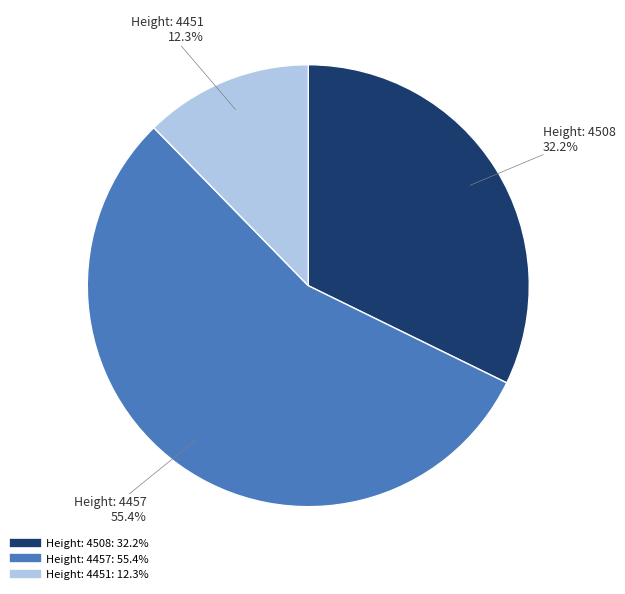

Does any single category account for the majority?

Yes